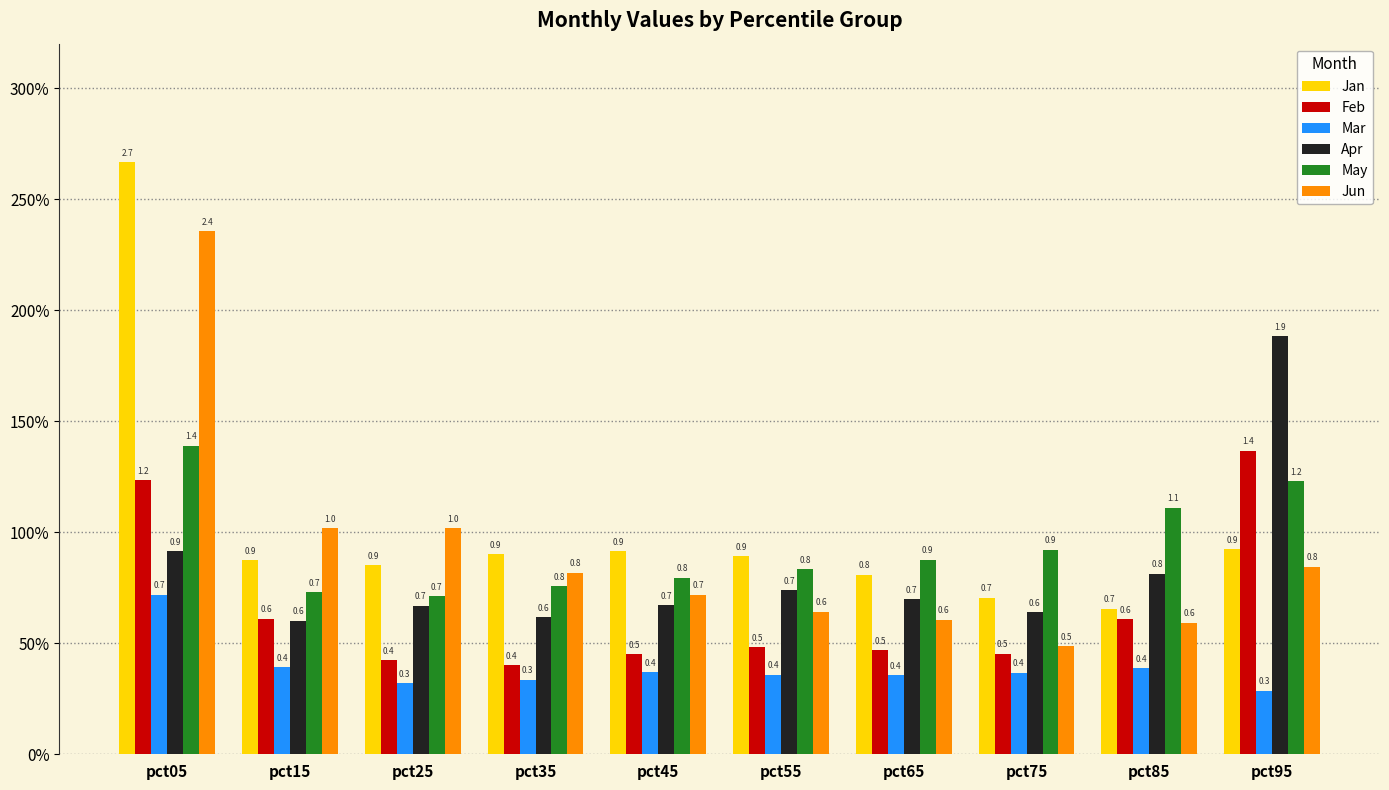

What are all the series names shown in the legend?

Jan, Feb, Mar, Apr, May, Jun